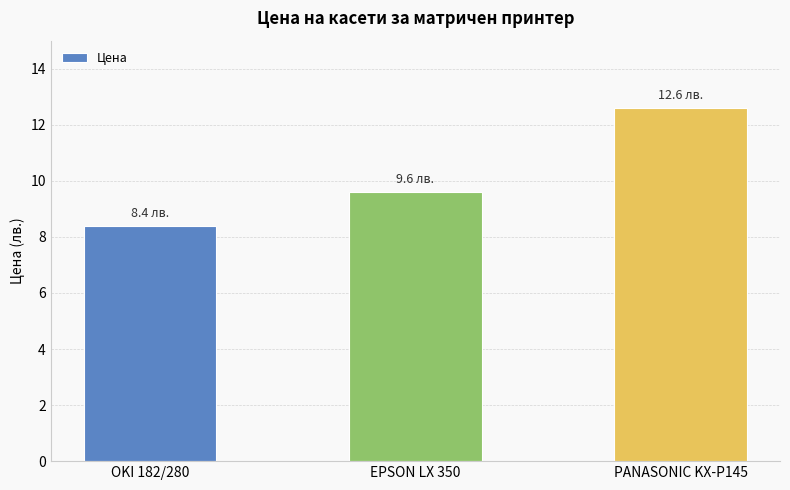

Rank the categories by value from highest to lowest.

PANASONIC KX-P145, EPSON LX 350, OKI 182/280